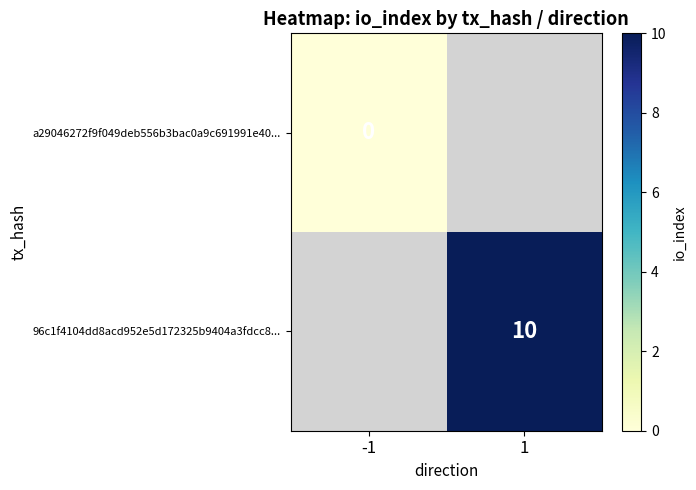

Count the number of data series in this chart.

2